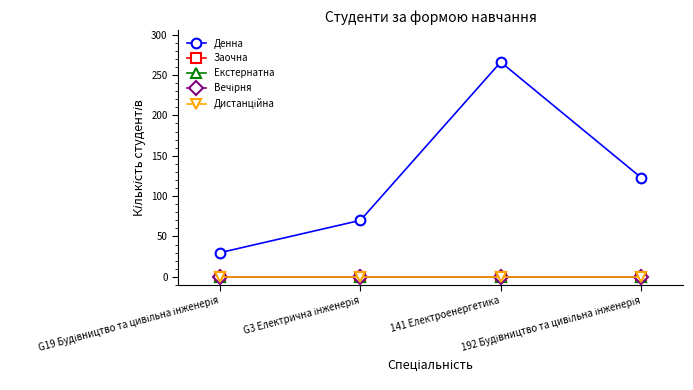

At how many categories does at least one series exceed 118?

2